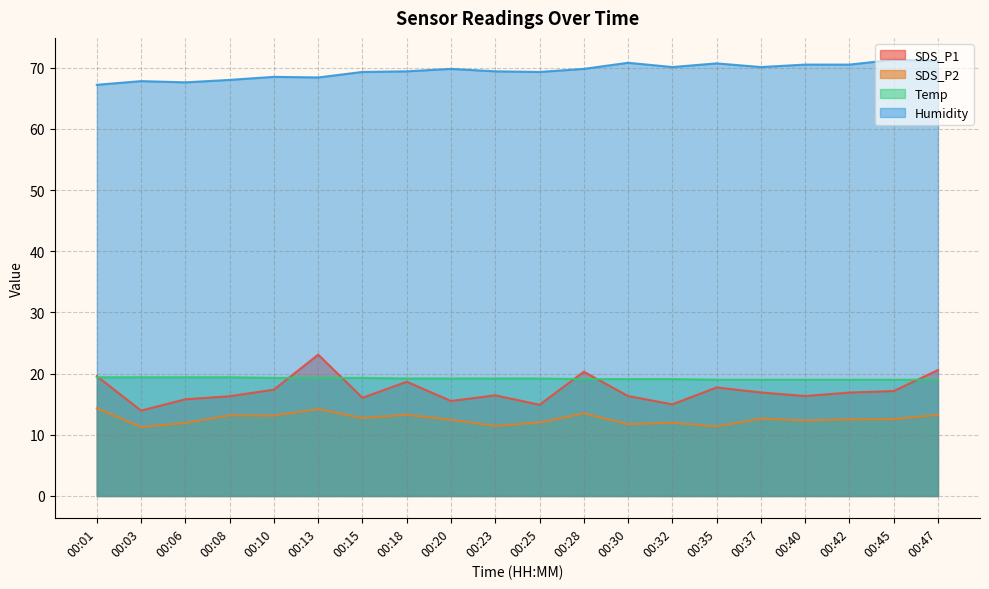

Count the number of data series in this chart.

4